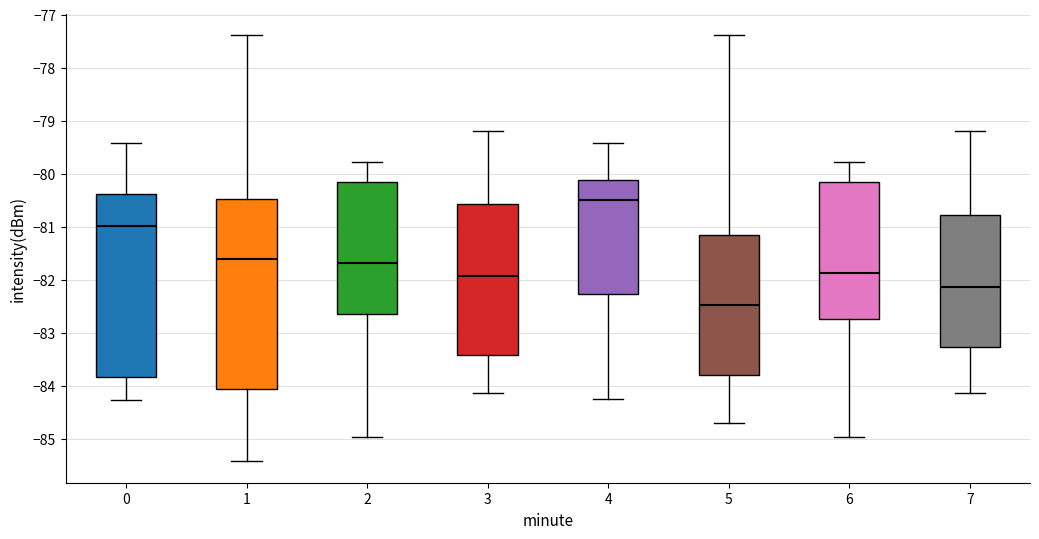

Comparing the boxes themselves (not the whiskers), which one is the tallest?

1